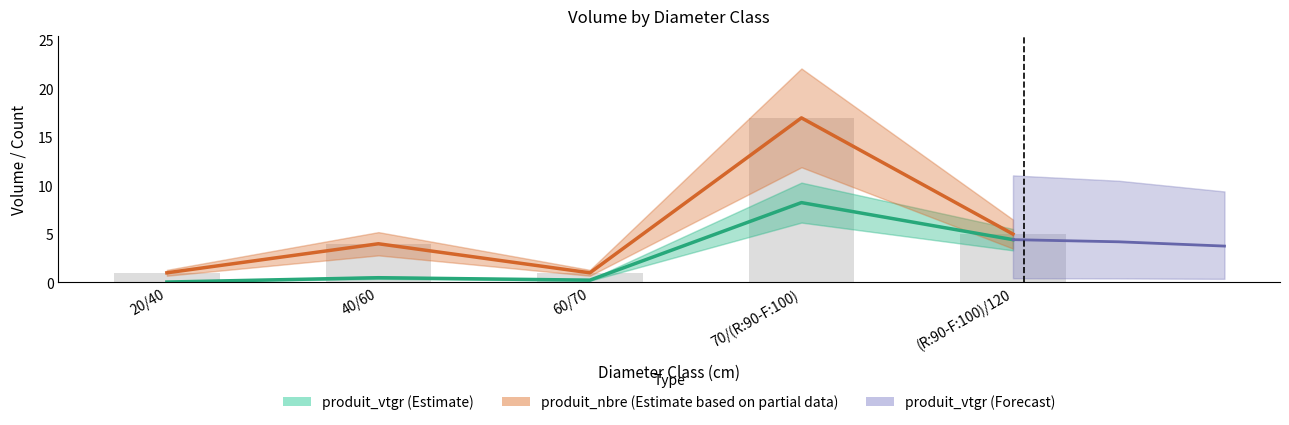

Reading left to right, transcribe all the data shown in this chart.

produit_vtgr: 0.0	0.5	0.2	8.2	4.4
produit_nbre: 1.0	4.0	1.0	17.0	5.0